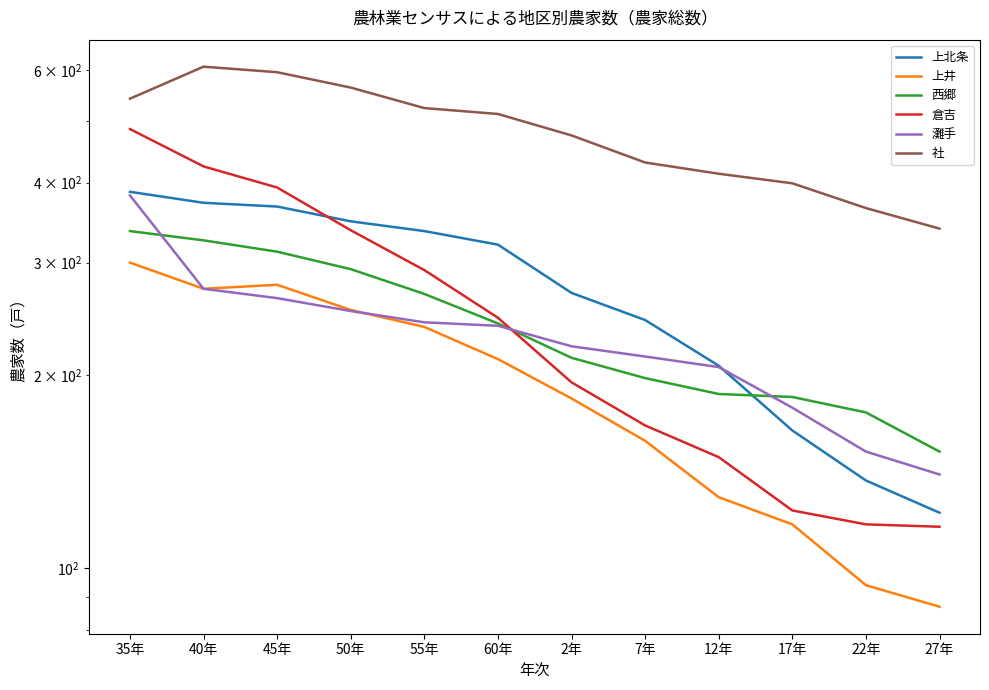

Which has a higher value, 35年 or 17年?

35年